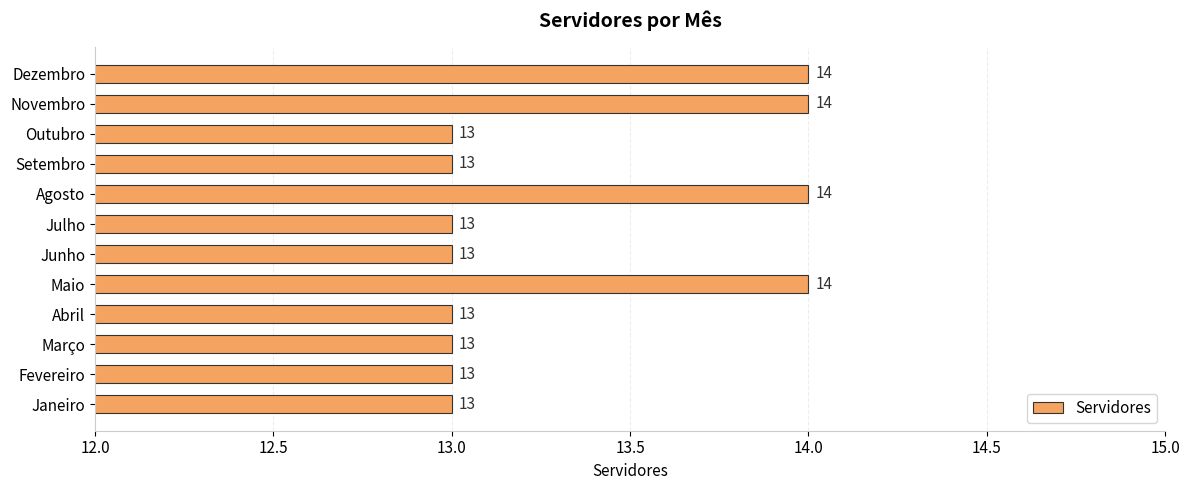

How many bars are there in total?

12